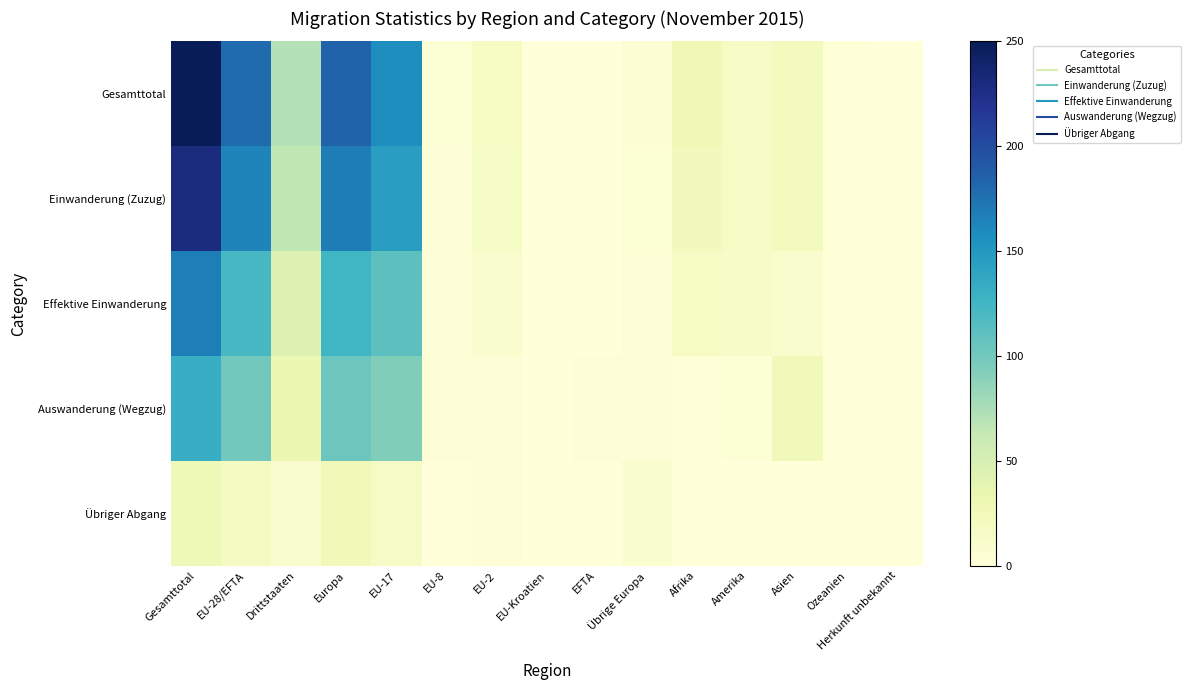

Between EU-28/EFTA and EU-Kroatien, which is larger?

EU-28/EFTA